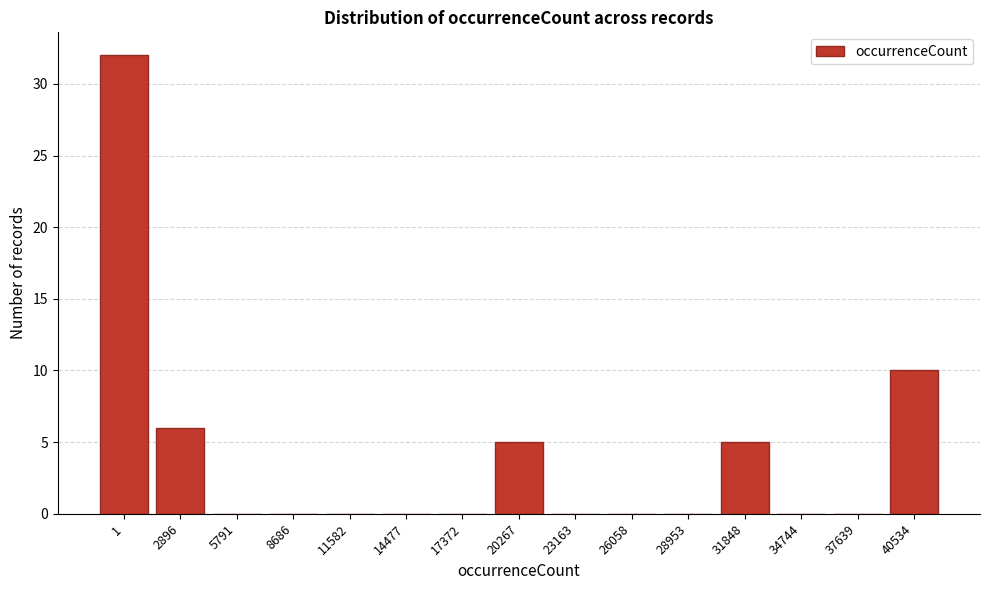

Reading right to left, what are all the values shown in this chart?

40534=10	37639=0	34744=0	31848=5	28953=0	26058=0	23163=0	20267=5	17372=0	14477=0	11582=0	8686=0	5791=0	2896=6	1=32